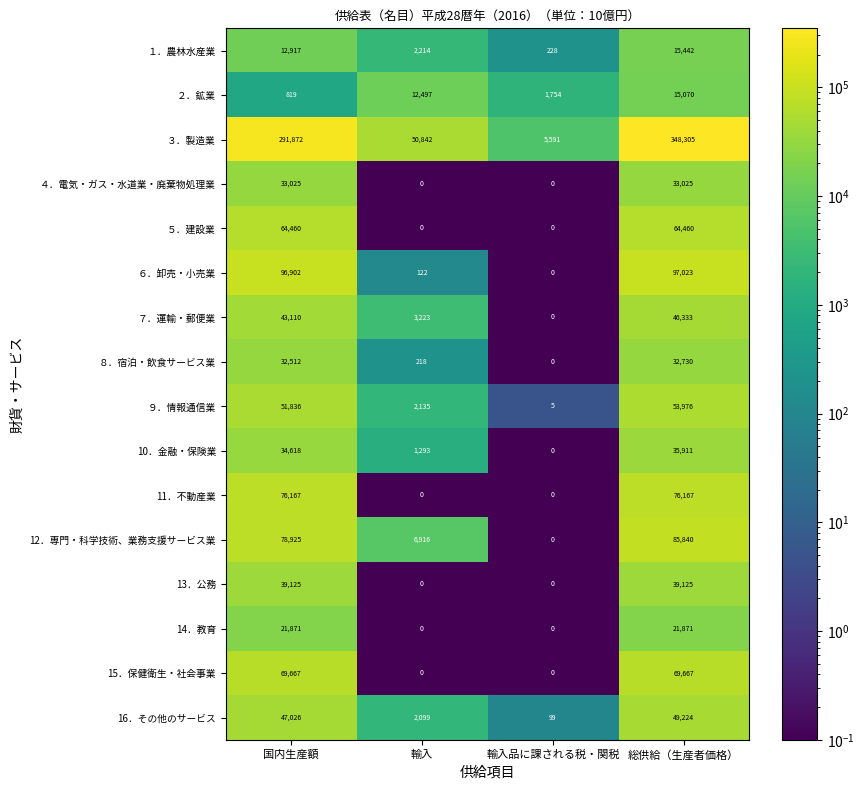

Which category has the highest value across all series?

総供給（生産者価格）